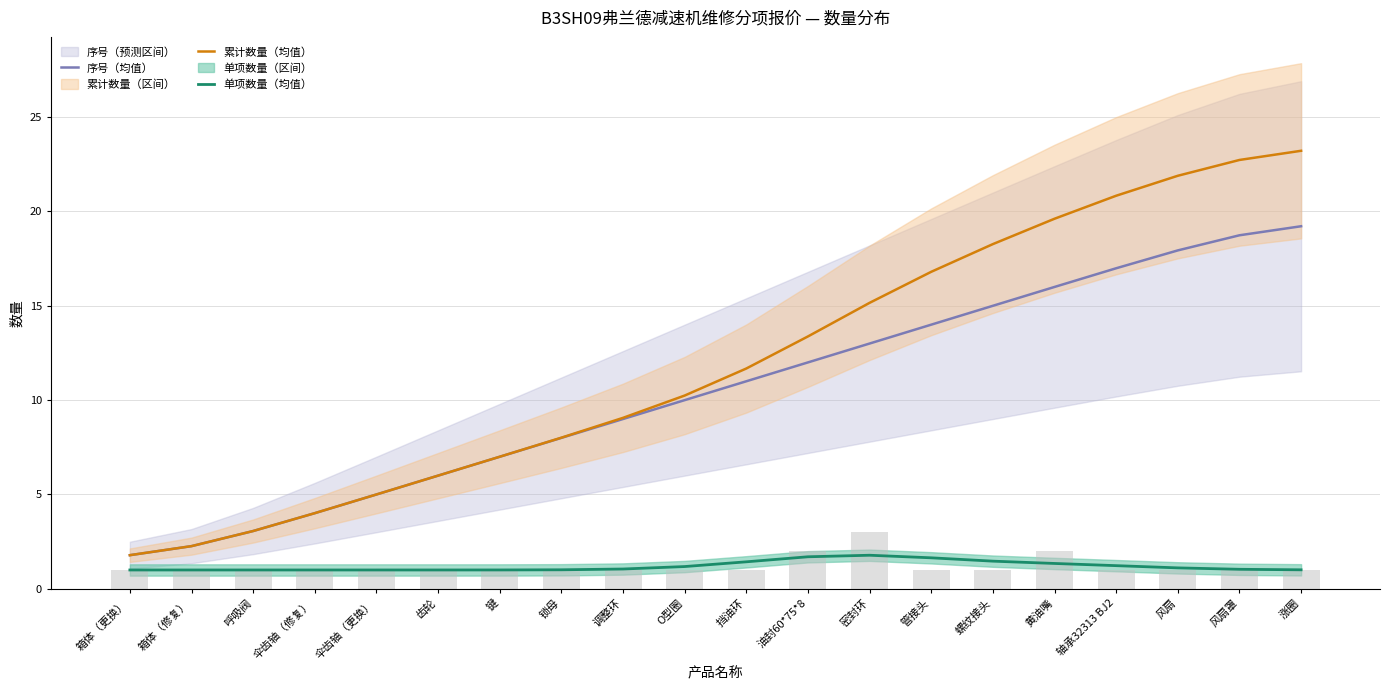

Which has a higher value, 风扇 or 调整环?

风扇